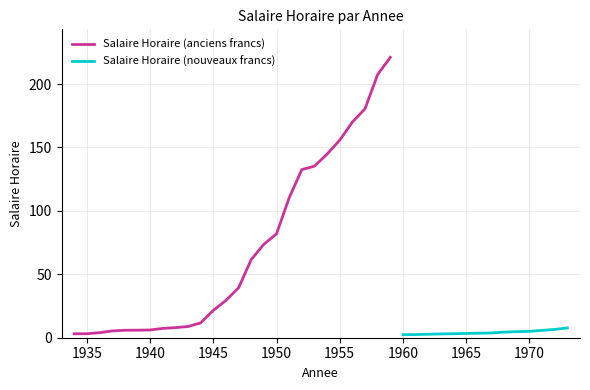

Rank the categories by value from lowest to highest.

1960, 1961, 1962, 1963, 1934, 1935, 1964, 1965, 1966, 1967, 1936, 1968, 1969, 1970, 1937, 1971, 1938, 1939, 1940, 1972, 1941, 1973, 1942, 1943, 1944, 1945, 1946, 1947, 1948, 1949, 1950, 1951, 1952, 1953, 1954, 1955, 1956, 1957, 1958, 1959